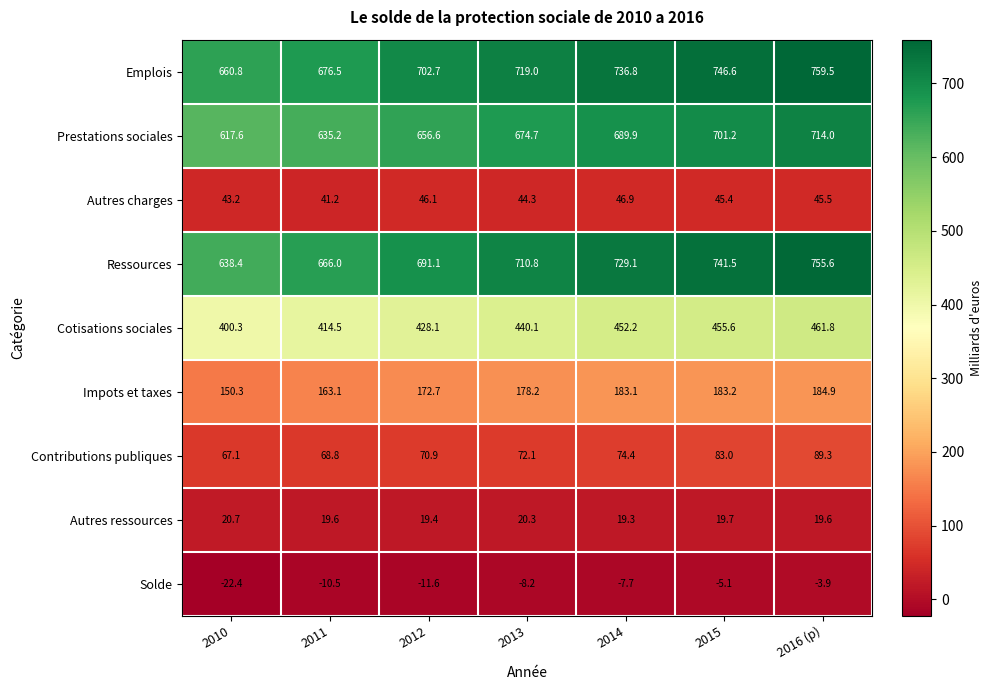

True or false: Emplois has a value of 676.5 at 2011.

True